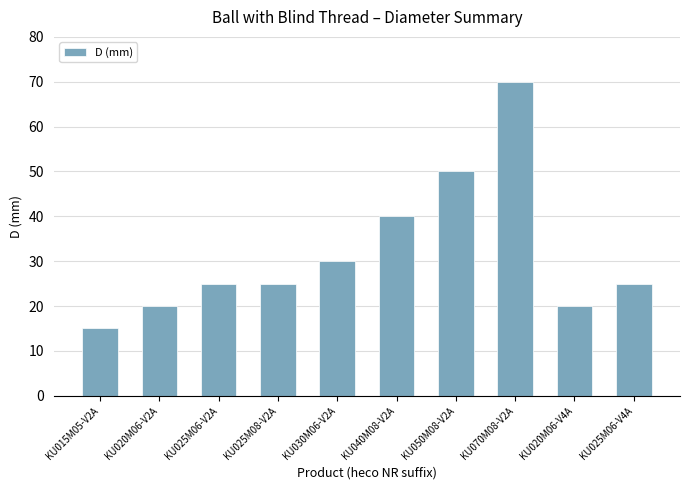

Which has a higher value, KU025M06-V4A or KU070M08-V2A?

KU070M08-V2A